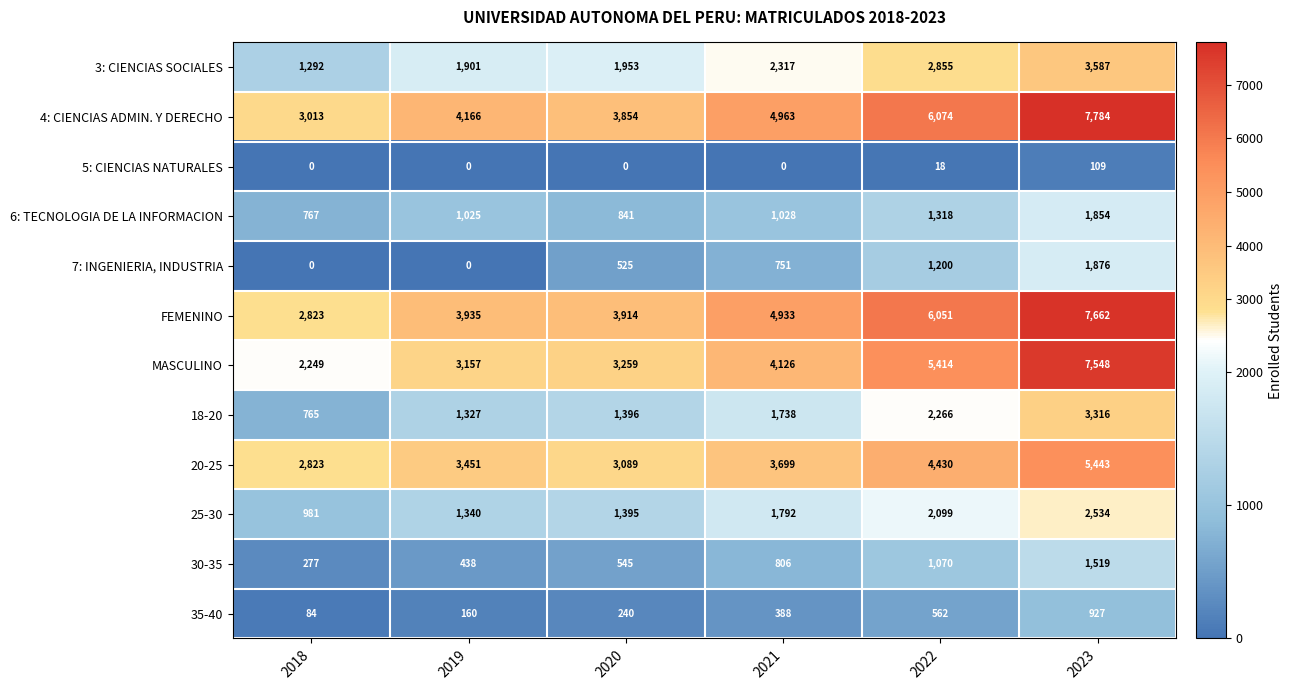

True or false: MASCULINO has a value of 7548 at 2023.

True